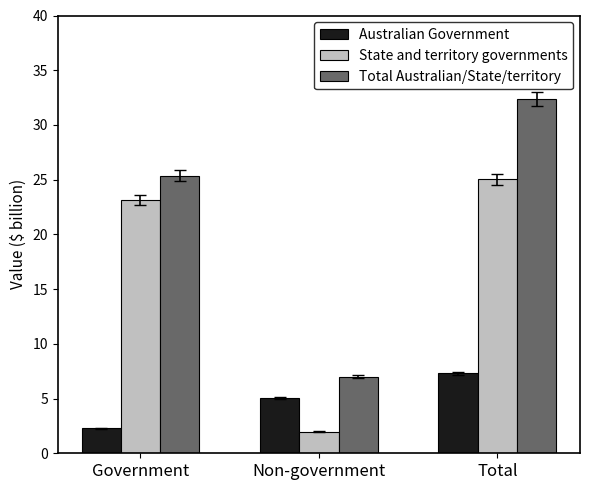

What is the difference between the highest and lowest values at Total?

25.1